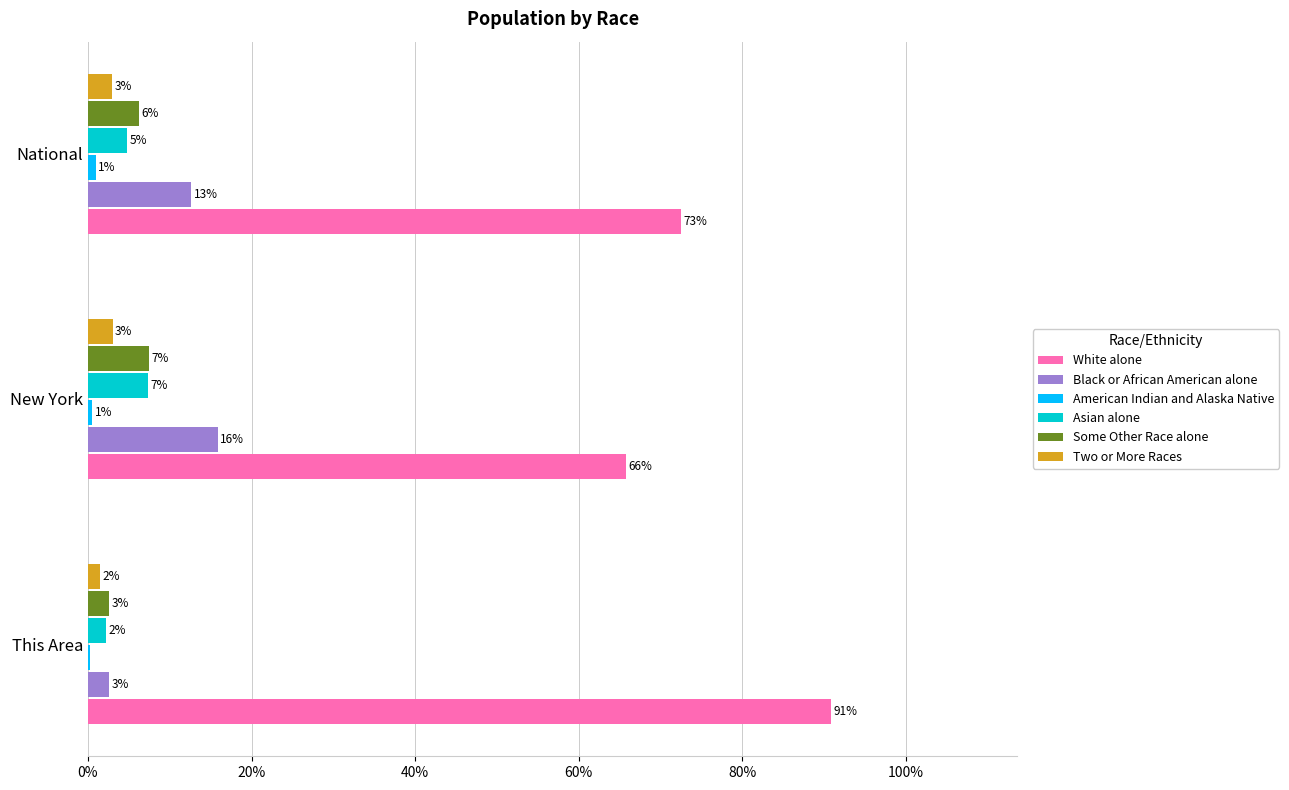

How many data points in Asian alone are above 4?

2